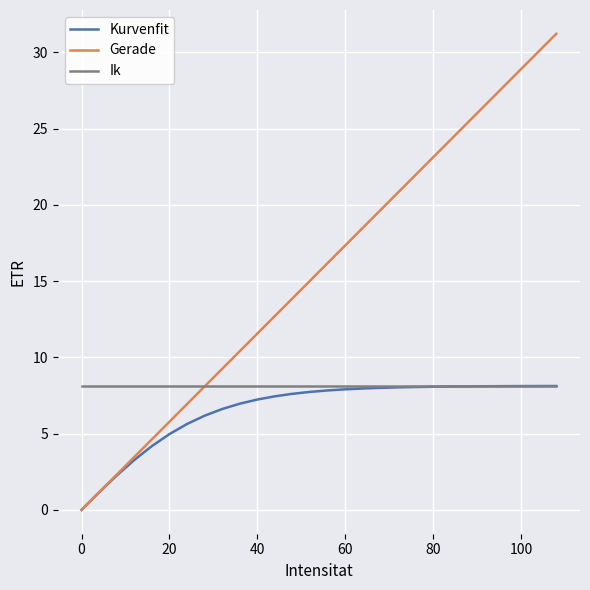

What is the maximum value shown in the chart?

31.2